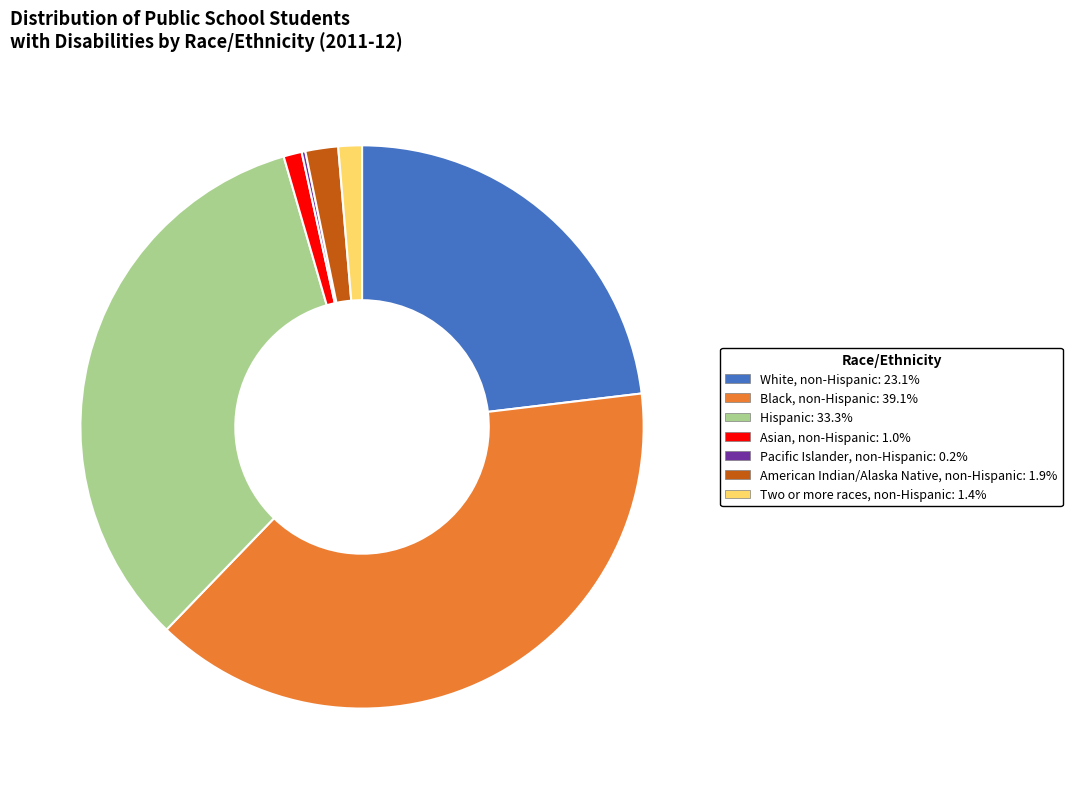

Is there any slice that represents more than half of the pie?

No